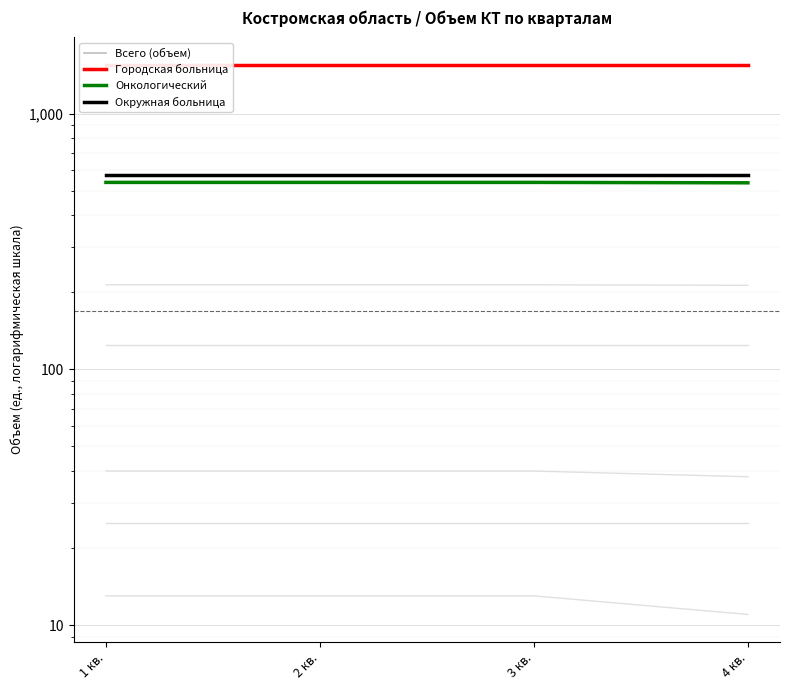

At how many categories does at least one series exceed 906?

4